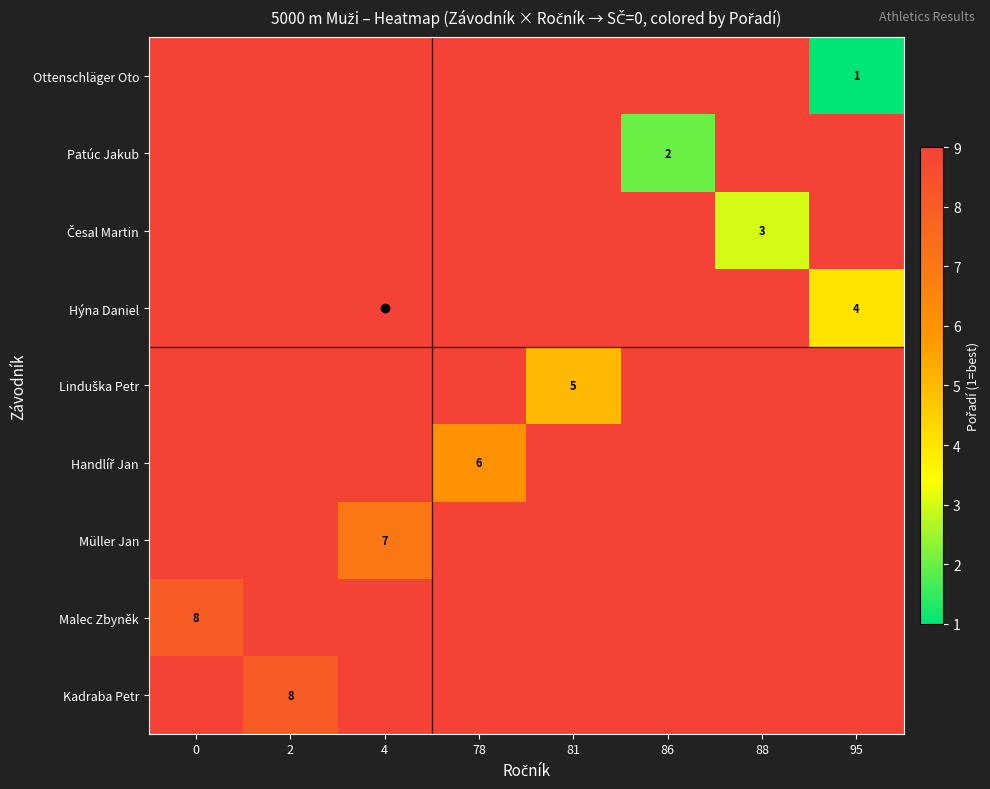

Which series has the largest total across all categories?

row_7